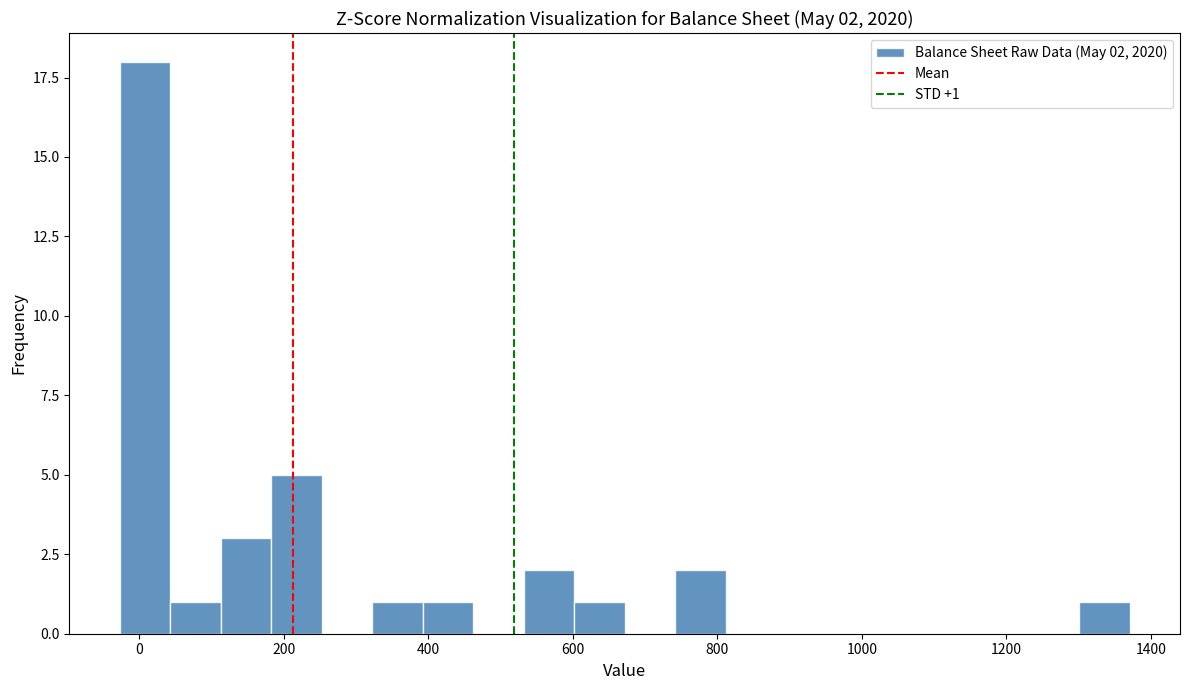

Around what value on the x-axis is the tallest bar? Give the approximate position of its centre, as read against the axis.

0